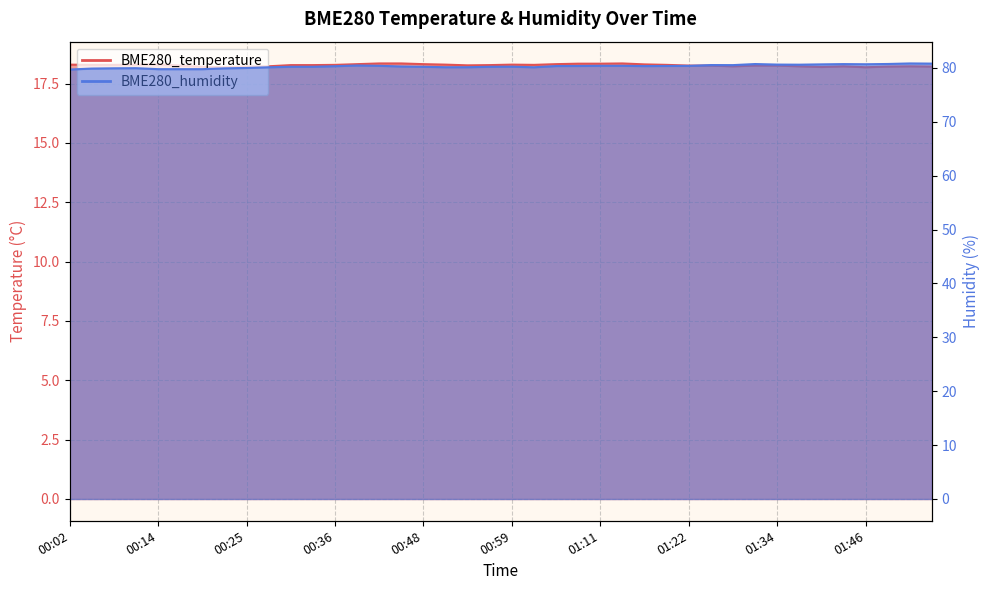

Where is BME280_temperature nearest to the value 18?

00:22